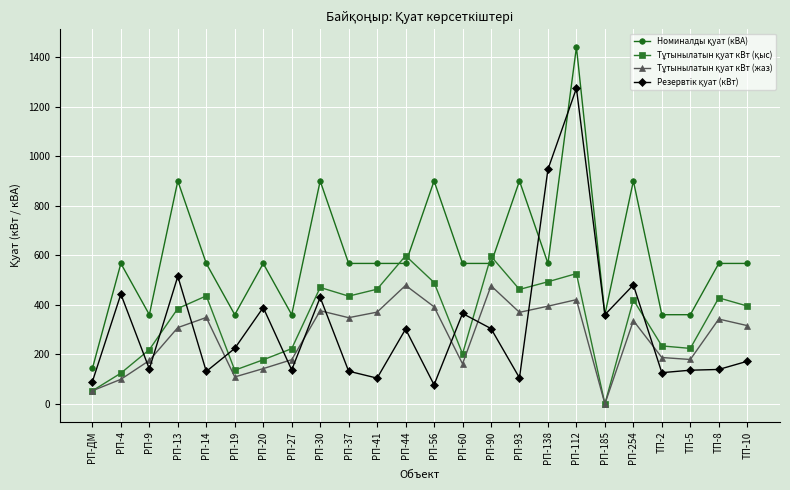

What is the spread (max minus min) of values at РП-90?

292.0